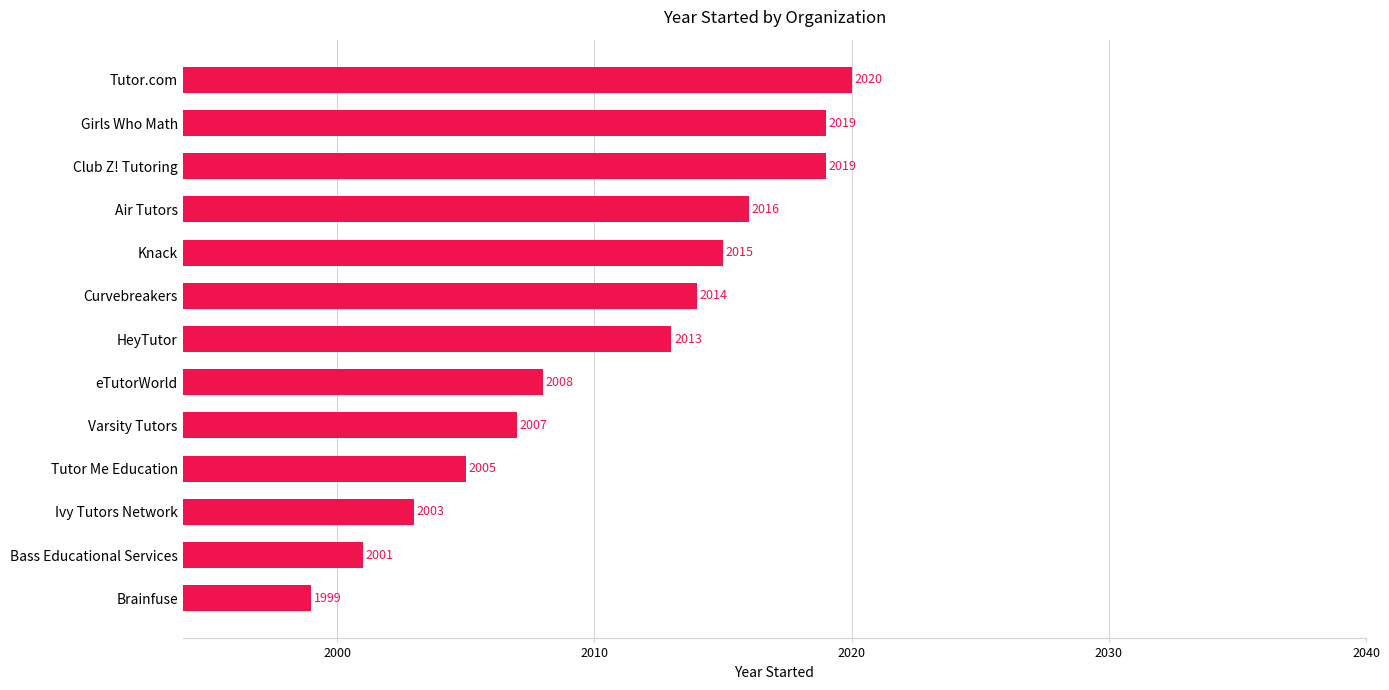

How many values are below 2013?

6